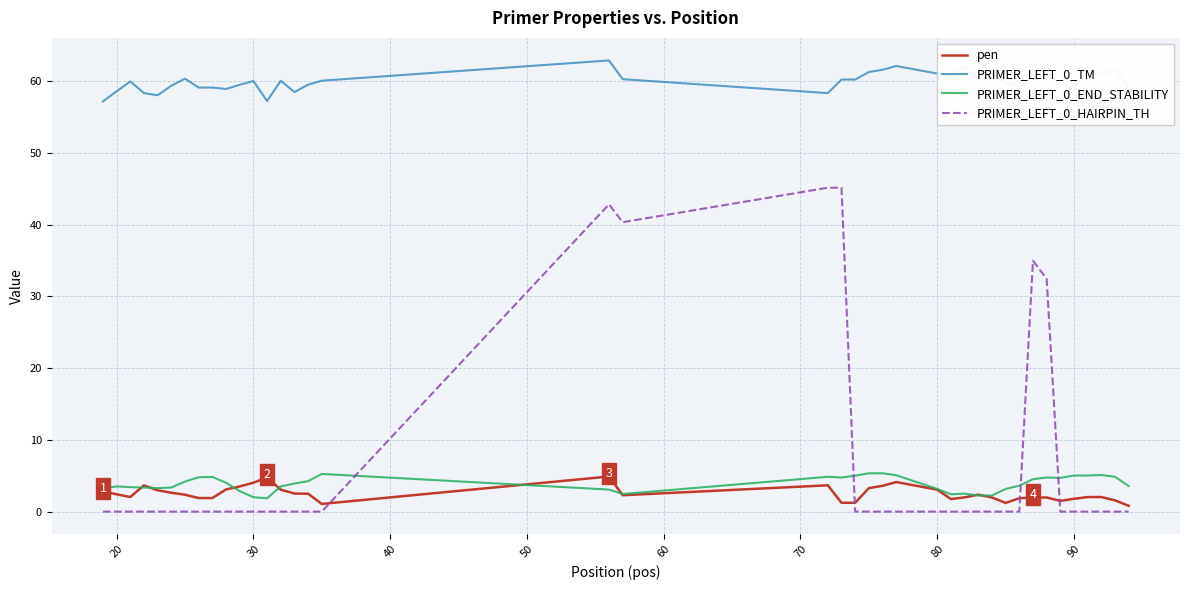

Does the chart display data point markers on the line(s)?

No